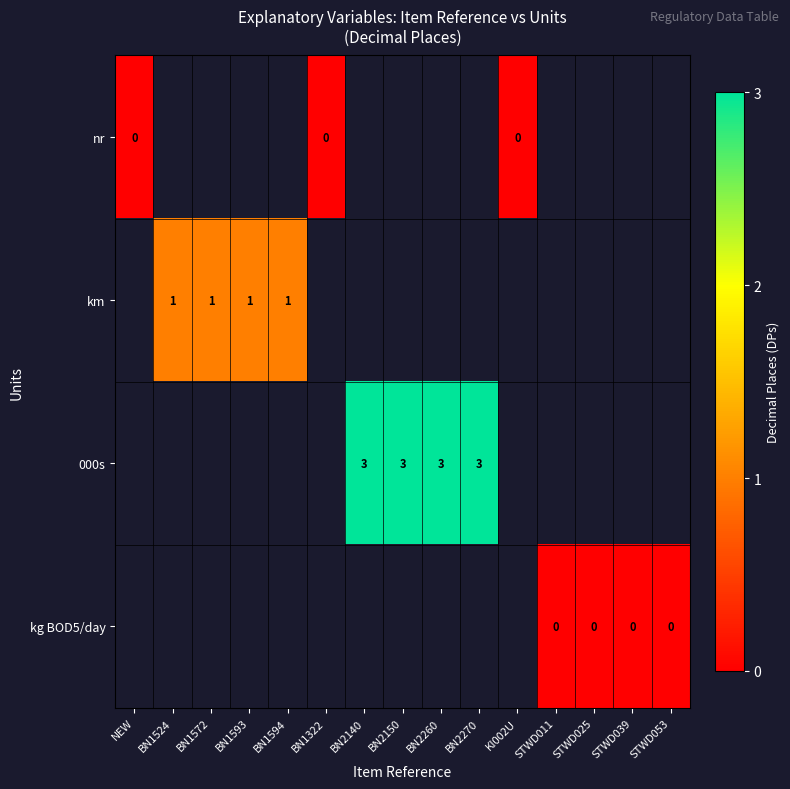

The value of 000s at BN2150 is 5. True or false?

False